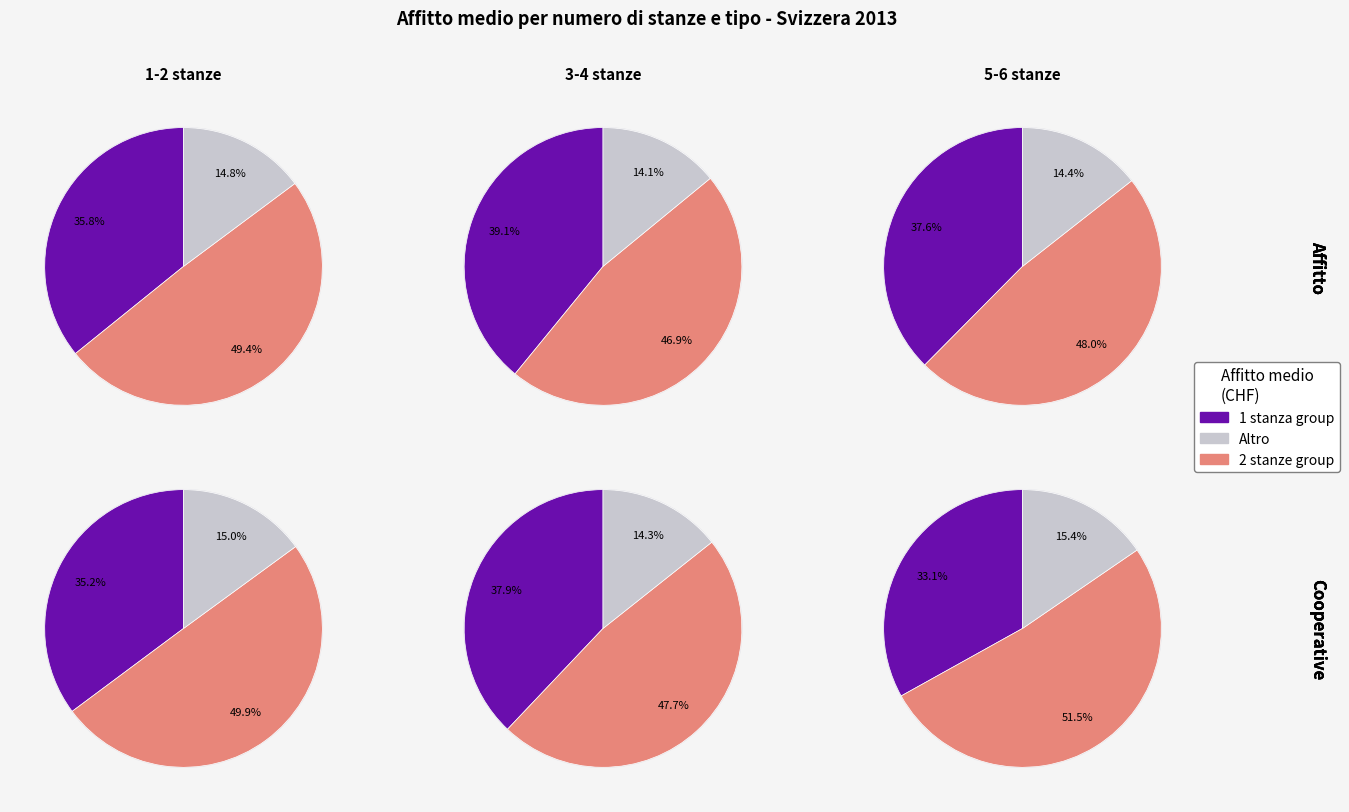

Is 3 stanze the majority of the pie?

No